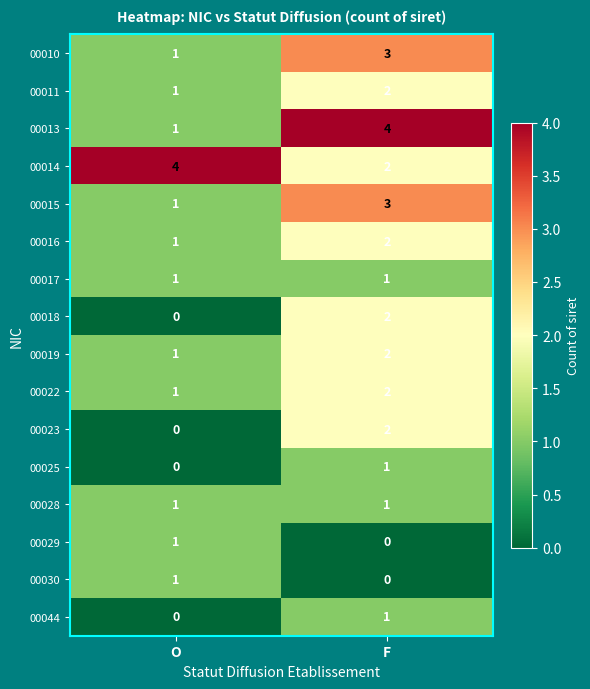

Rank the categories by 00011 value from lowest to highest.

O, F